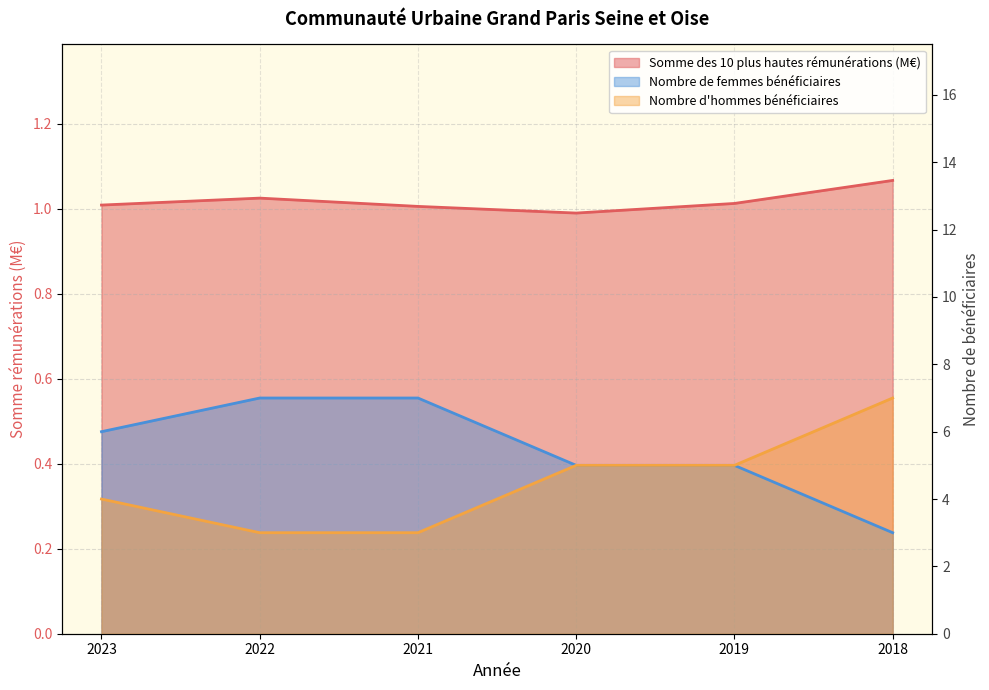

What is the sum of the Somme des 10 plus hautes rémunérations values at 2021 and 2022?

2.0